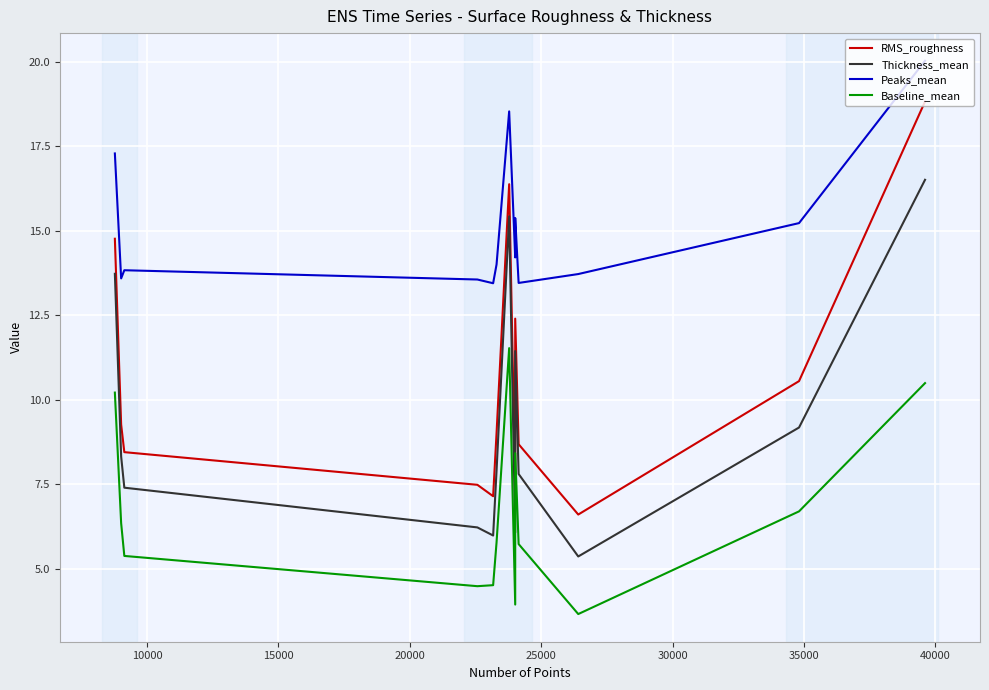

True or false: Baseline_mean and Peaks_mean cross at least once.

False